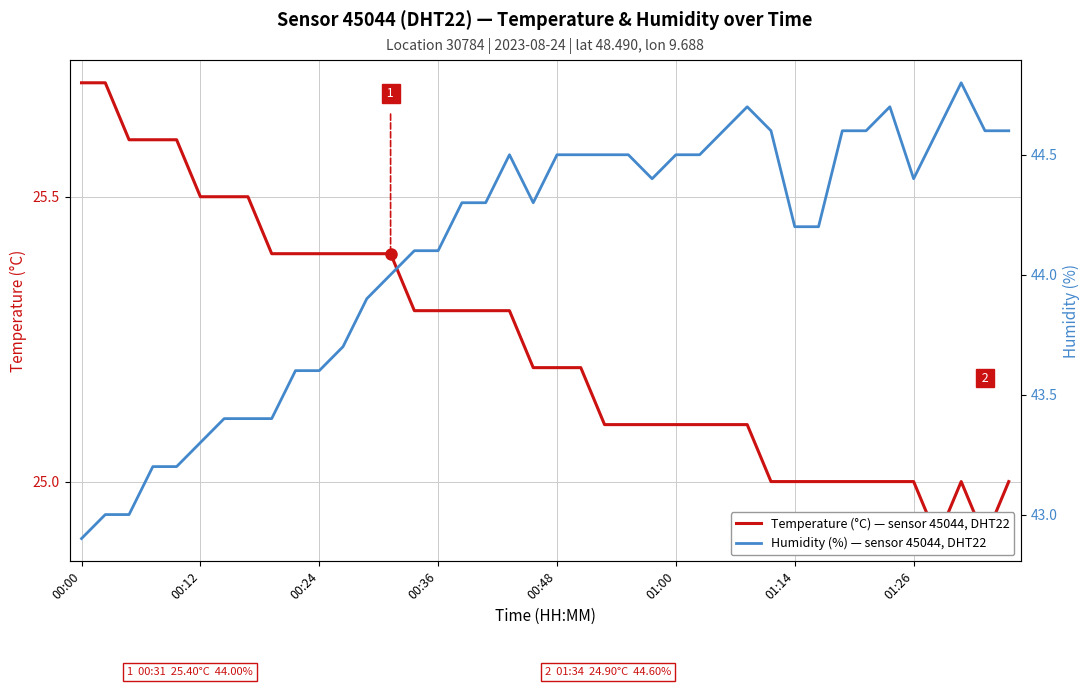

Between 21 and 23, which is larger?

21